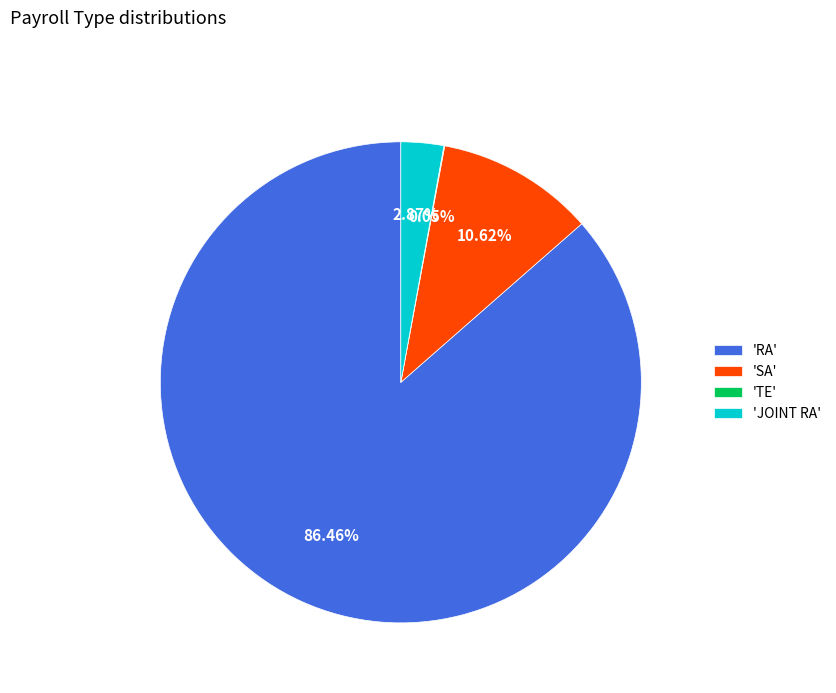

Is there a majority slice in this chart?

Yes